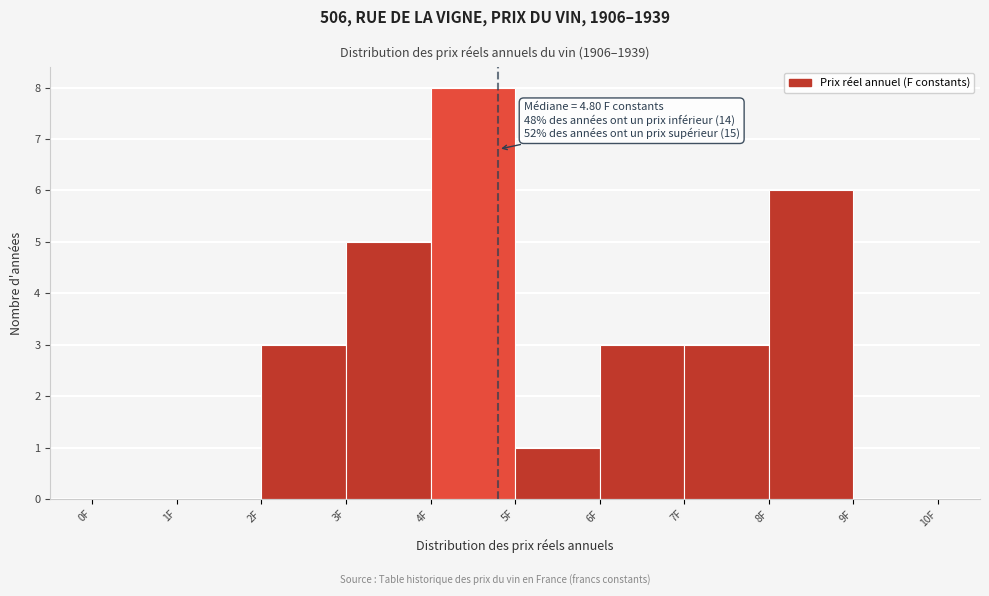

Which range on the x-axis has the tallest bar?

4 to 5